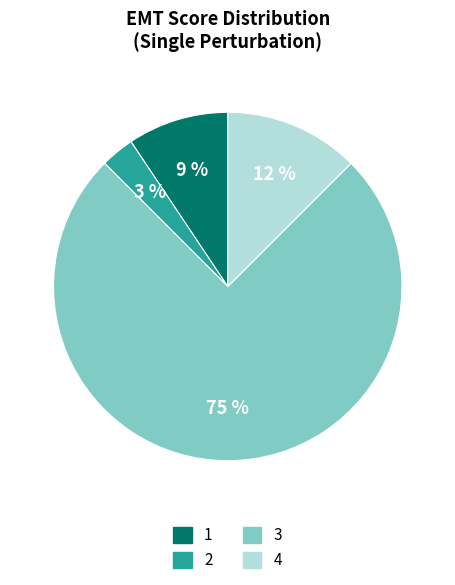

Does any single category account for the majority?

Yes